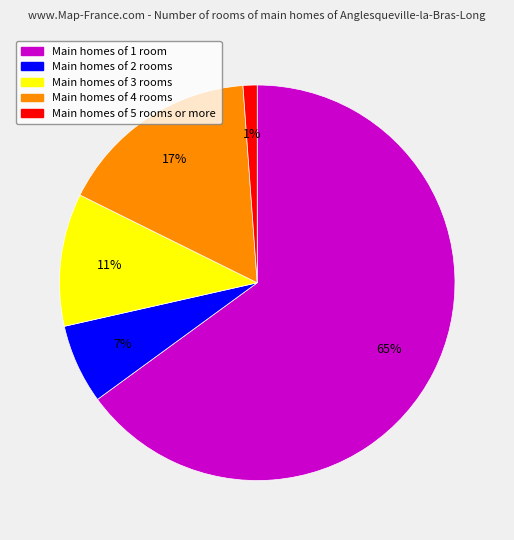

To the nearest percent, what is the average slice percentage?

20%